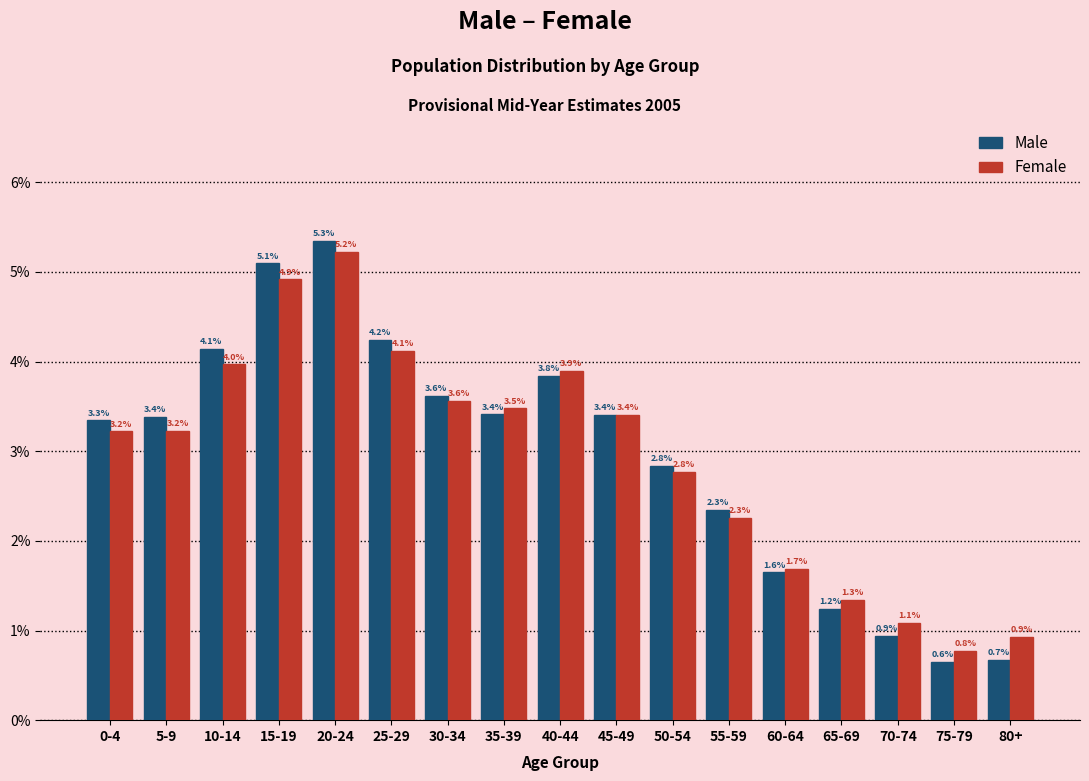

Reading left to right, transcribe all the data shown in this chart.

Male: 3.3	3.4	4.1	5.1	5.3	4.2	3.6	3.4	3.8	3.4	2.8	2.3	1.6	1.2	0.9	0.6	0.7
Female: 3.2	3.2	4.0	4.9	5.2	4.1	3.6	3.5	3.9	3.4	2.8	2.3	1.7	1.3	1.1	0.8	0.9